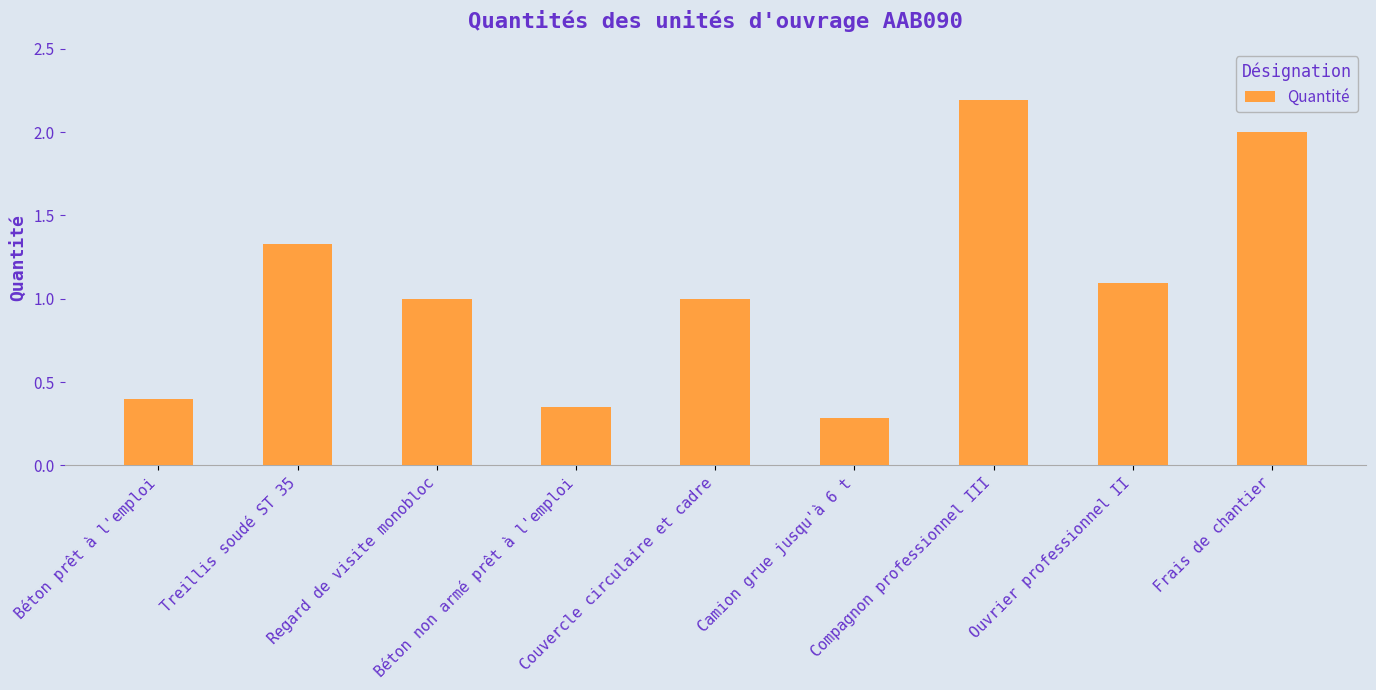

The chart shows a value of 3.1 at Frais de chantier. True or false?

False